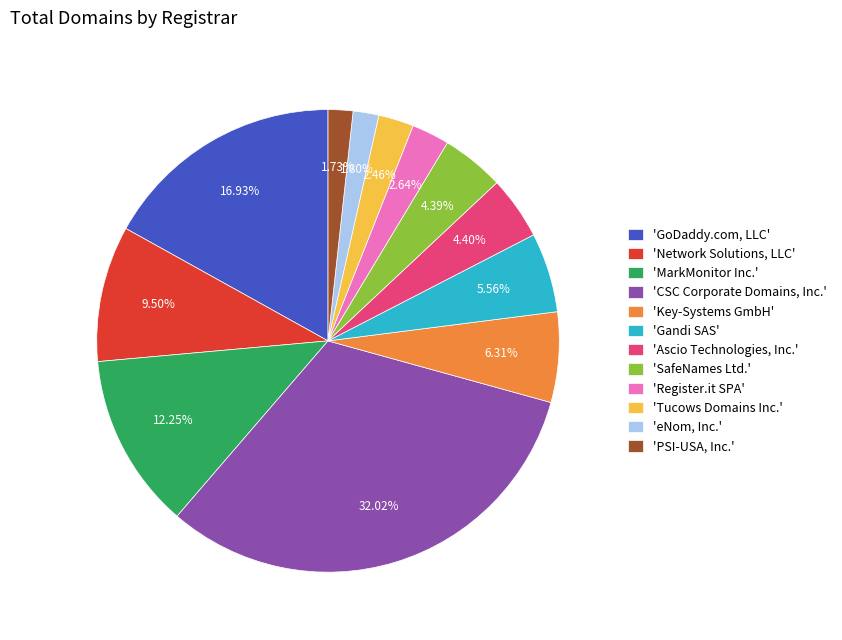

Between 'Network Solutions, LLC' and 'Tucows Domains Inc.', which is larger?

'Network Solutions, LLC'